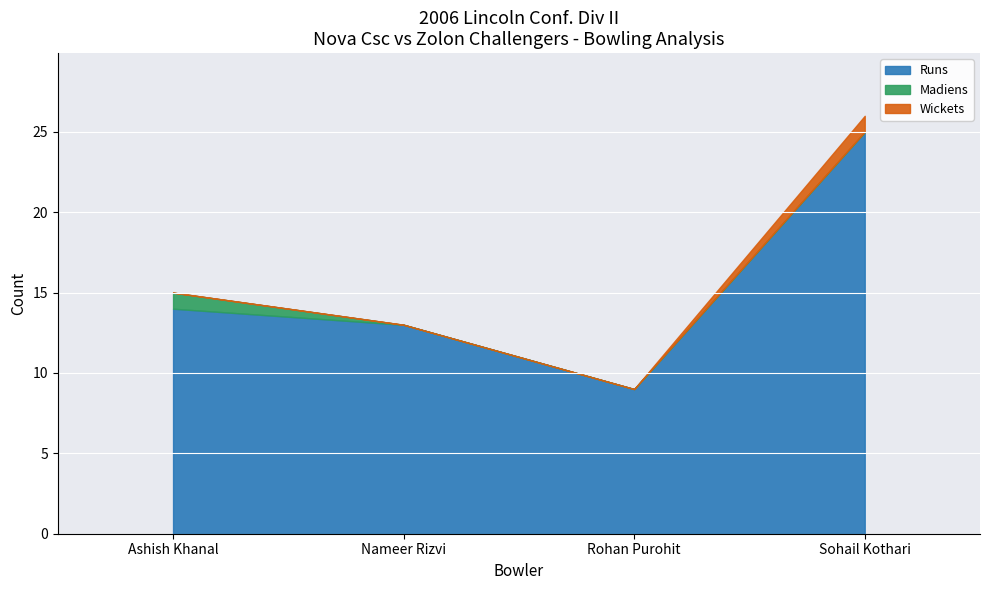

What is the value of the Runs point at the 4th from the left?

25